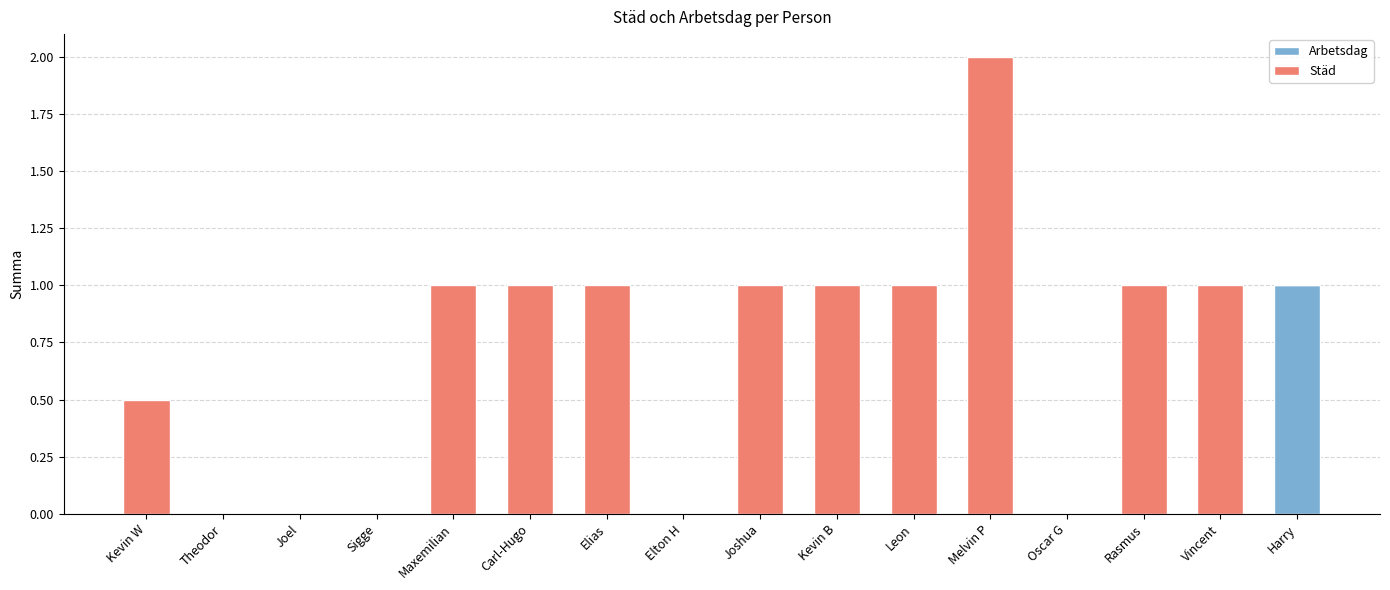

At which label does Arbetsdag reach its peak?

Harry